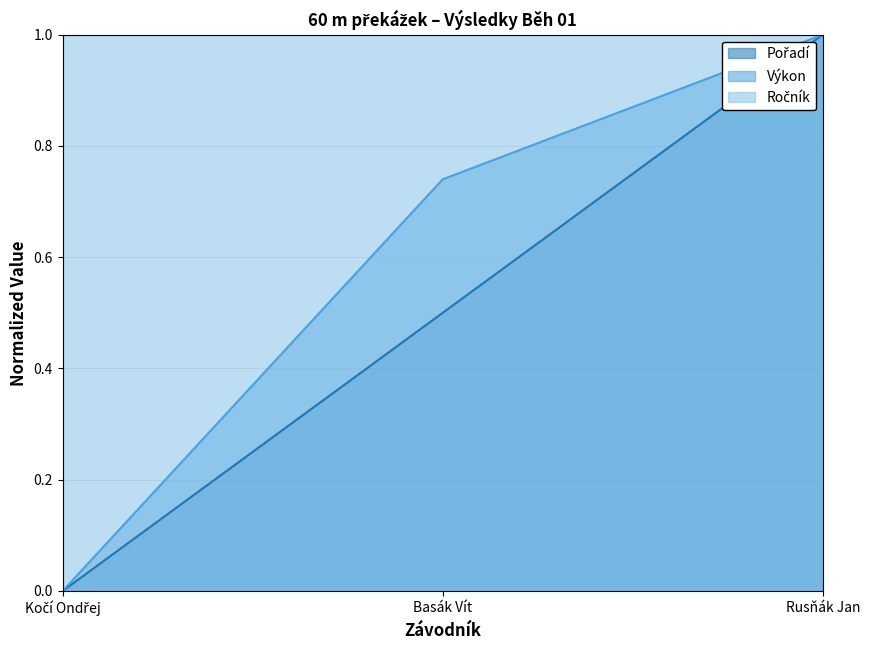

What is the difference between the maximum and minimum values in the Výkon series?

1.0